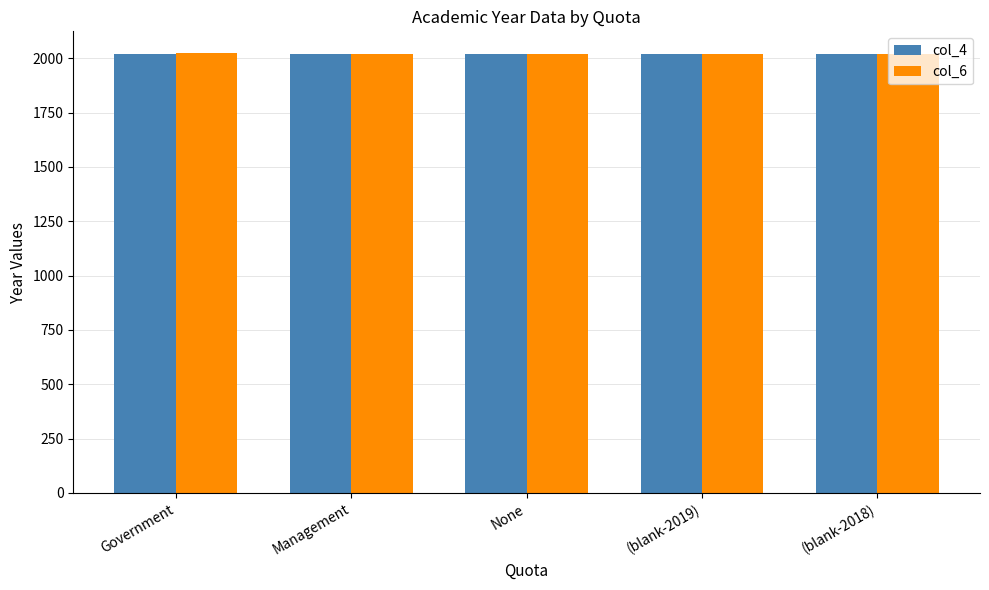

At which label does col_6 first exceed 2021?

Government